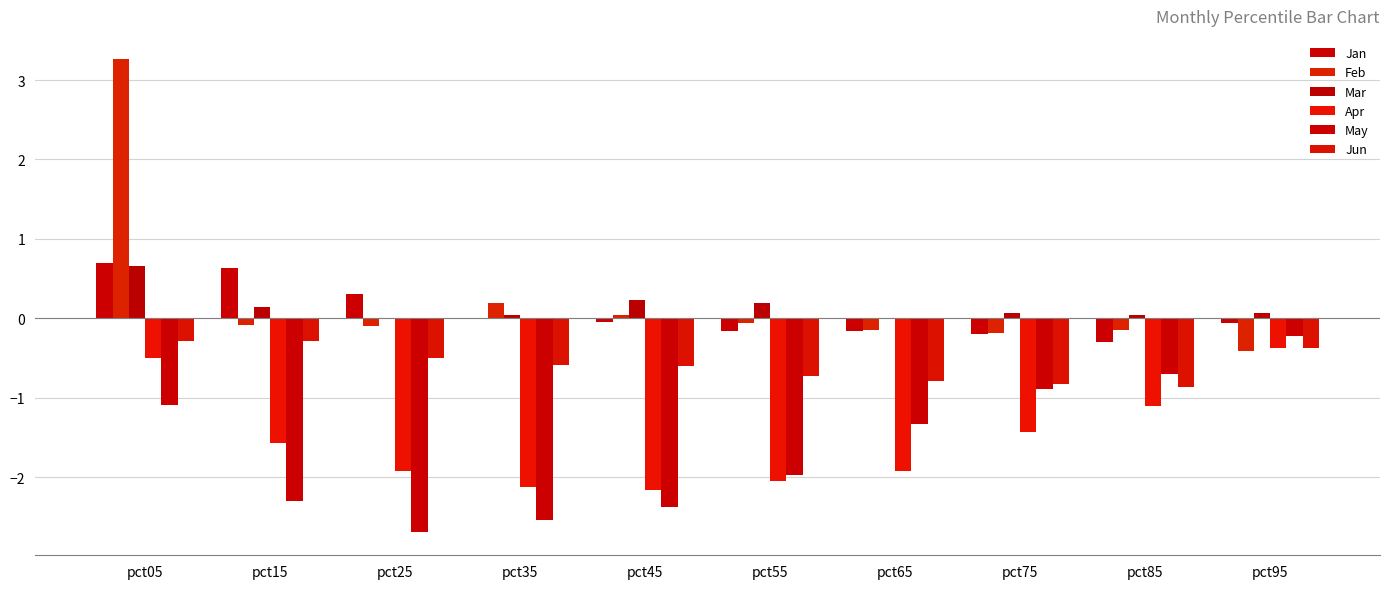

At which label does May first exceed -1?

pct75